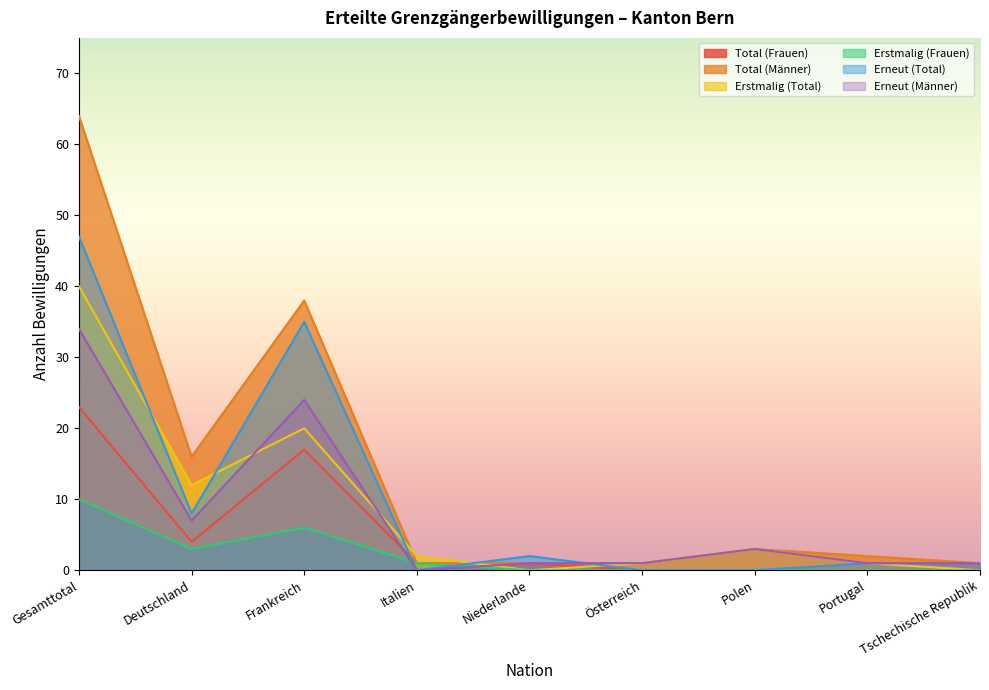

In Erneut (Männer), how many points are higher than both neighbors (excluding endpoints)?

2